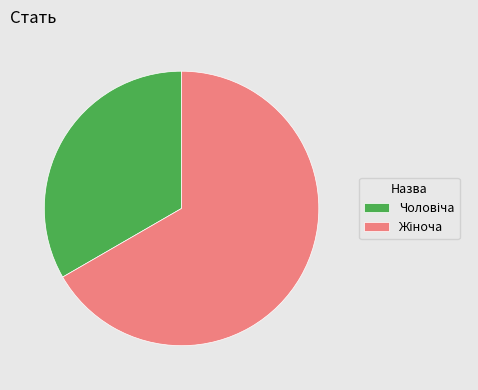

Does any single category account for the majority?

Yes